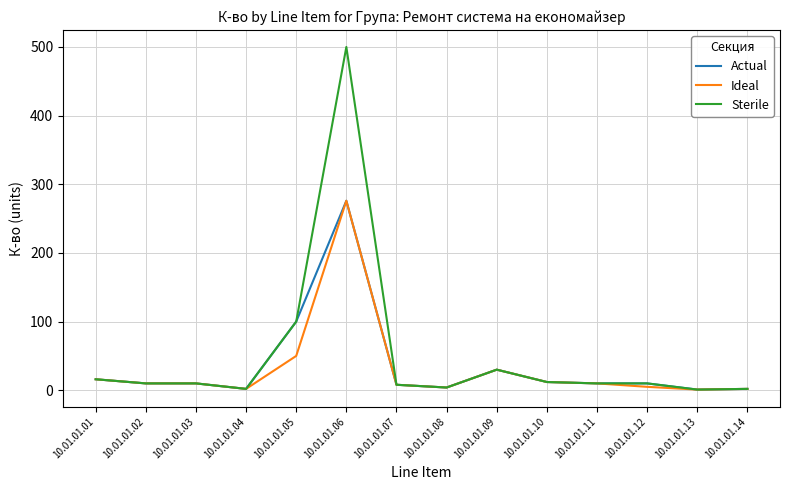

What is the maximum value shown in the chart?

500